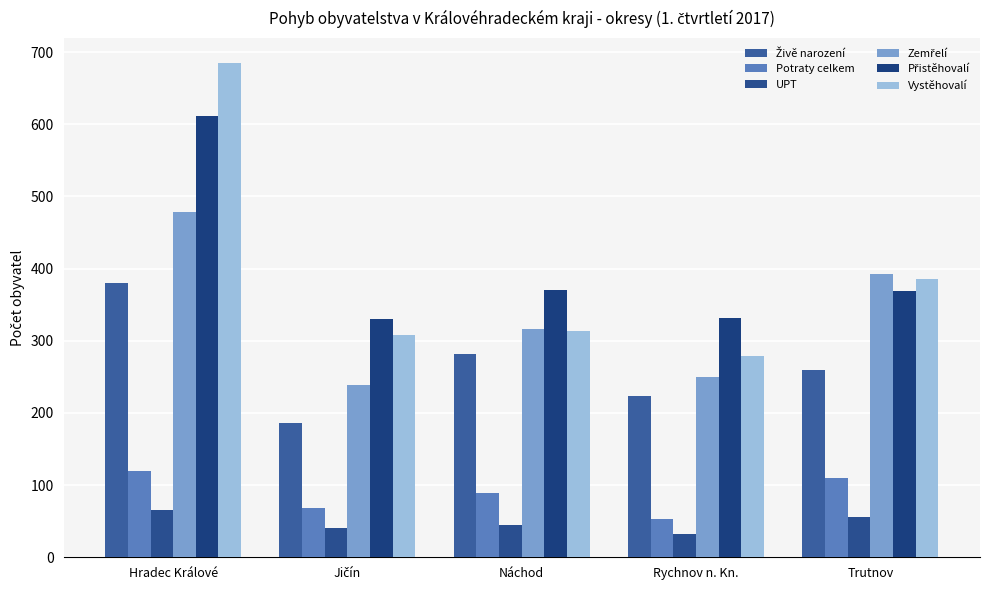

List the labels in order of Potraty celkem value, largest first.

Hradec Králové, Trutnov, Náchod, Jičín, Rychnov n. Kn.